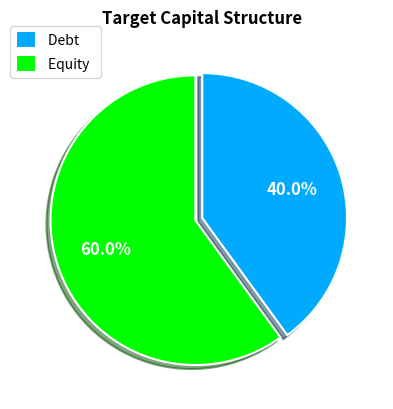

Which slice is the largest?

Equity